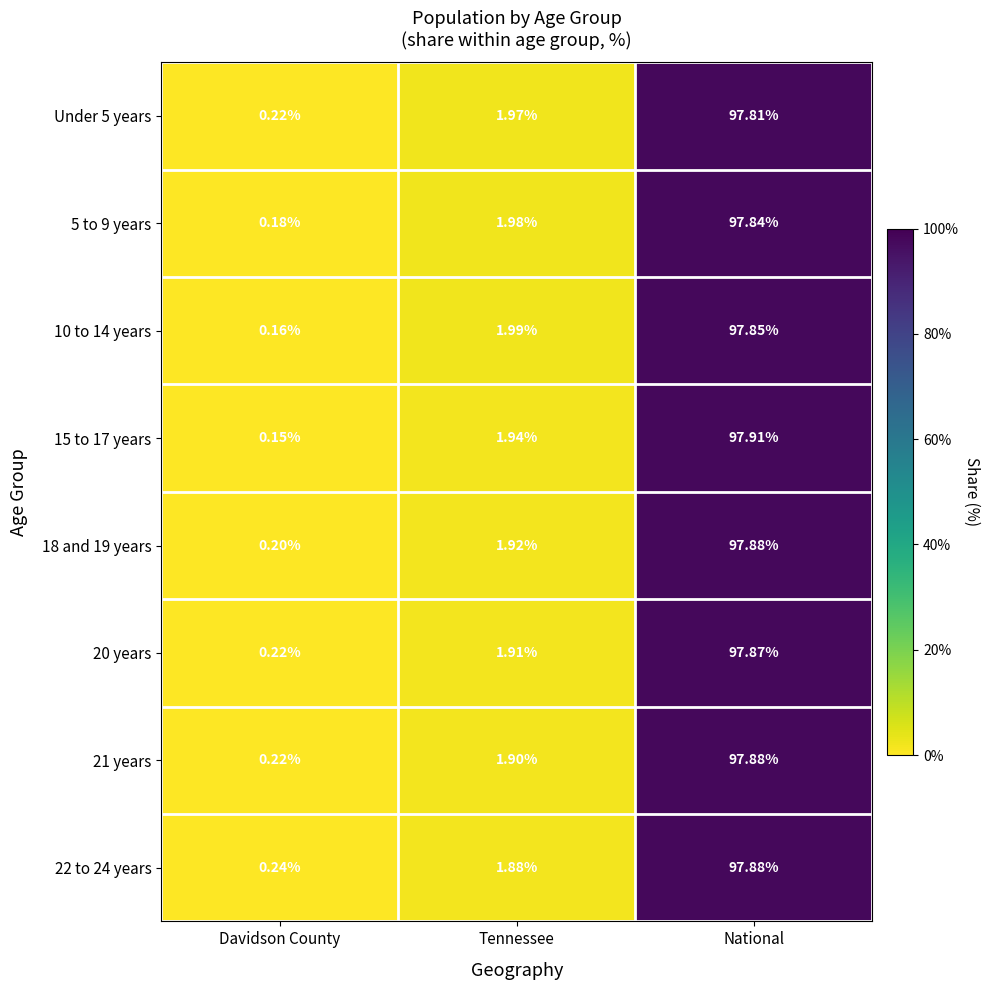

Where does the Under 5 years series first go above 1?

Tennessee